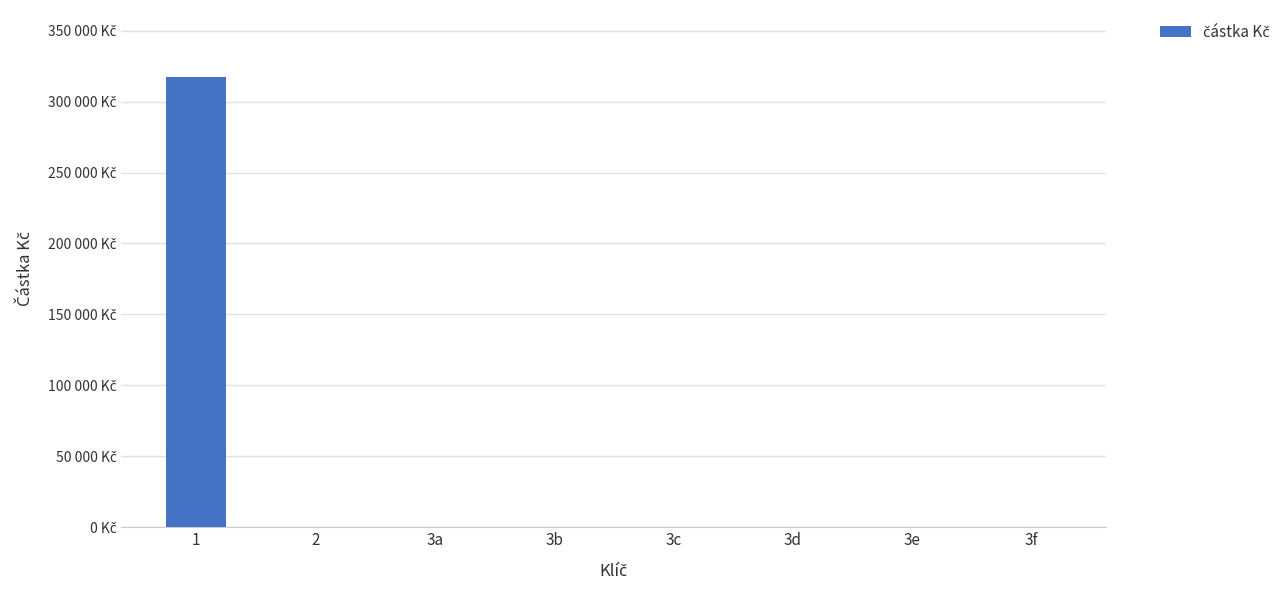

Is it true that the value at 3e is 0?

True